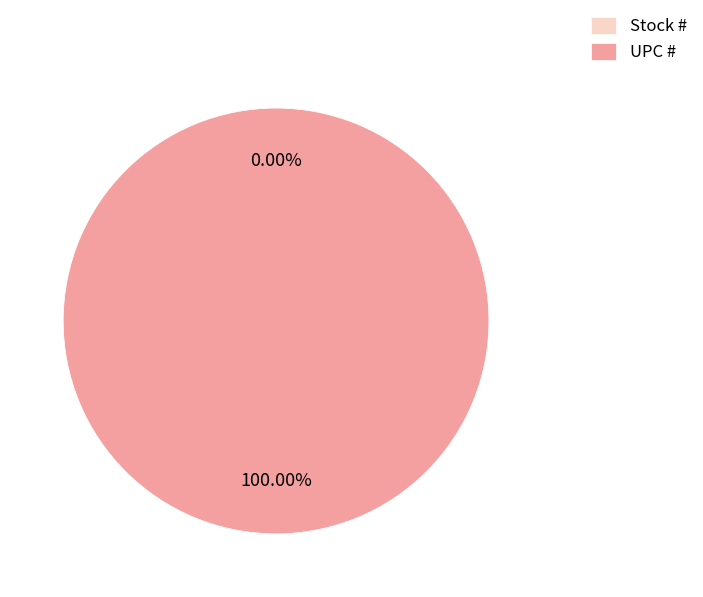

To the nearest percent, what is the difference between the largest and smallest slice percentages?

100%